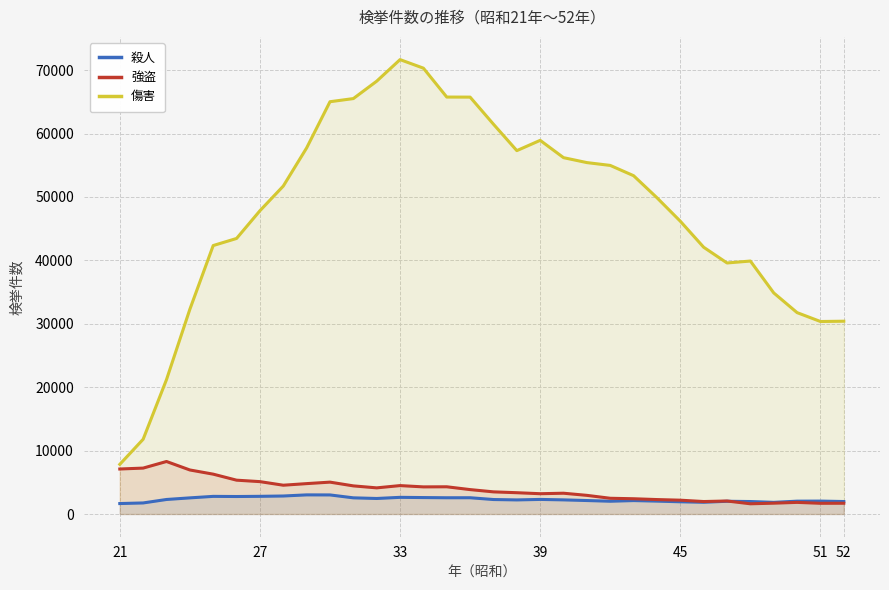

How many categories are shown in the chart?

32